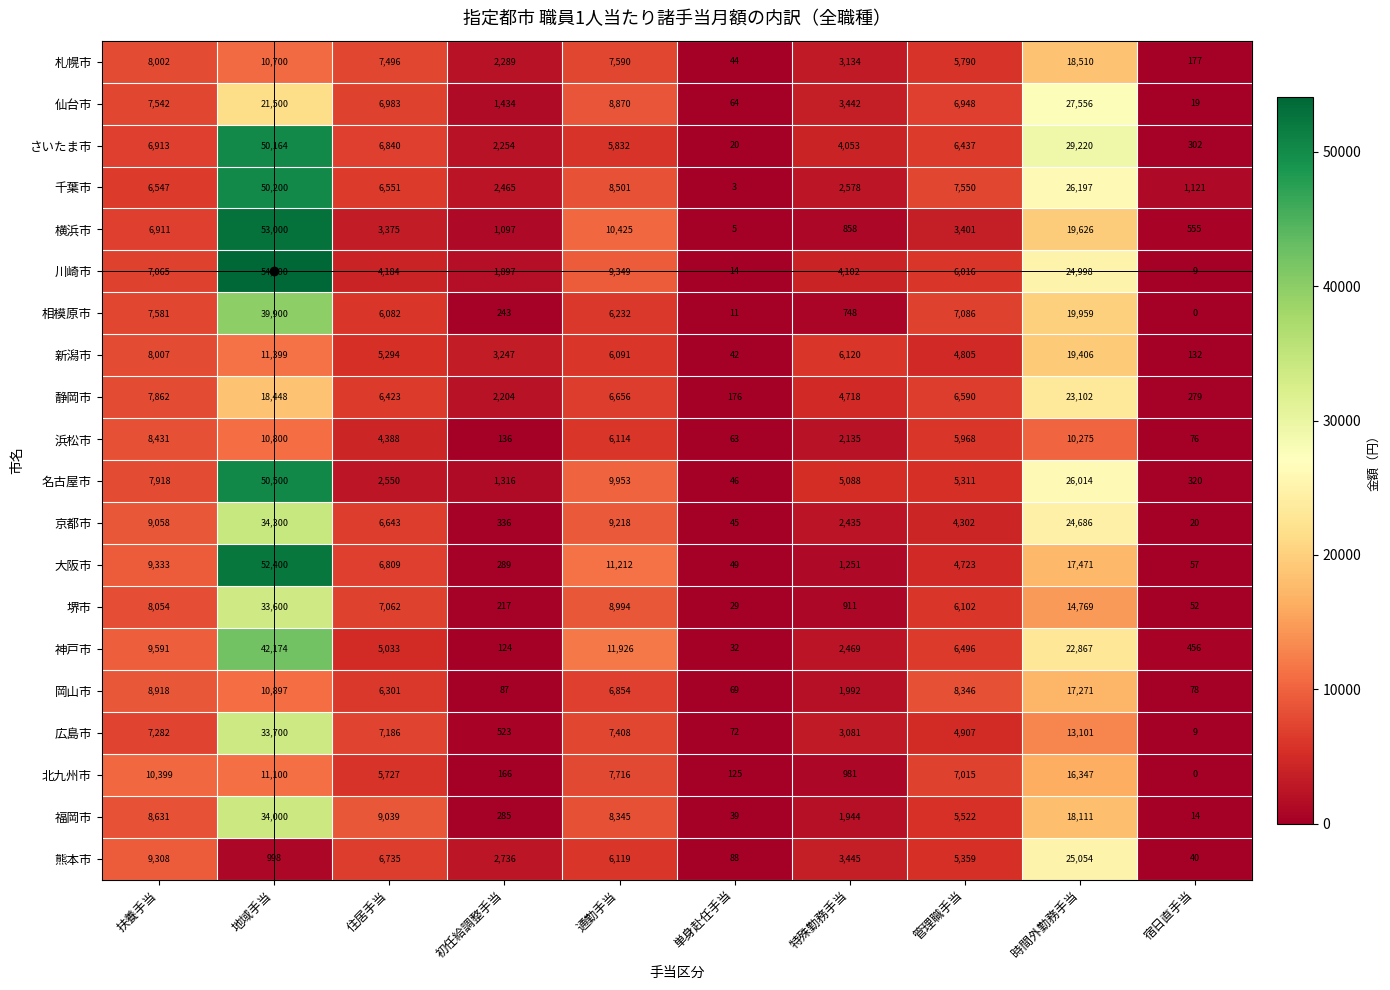

At how many categories does at least one series exceed 39055?

1